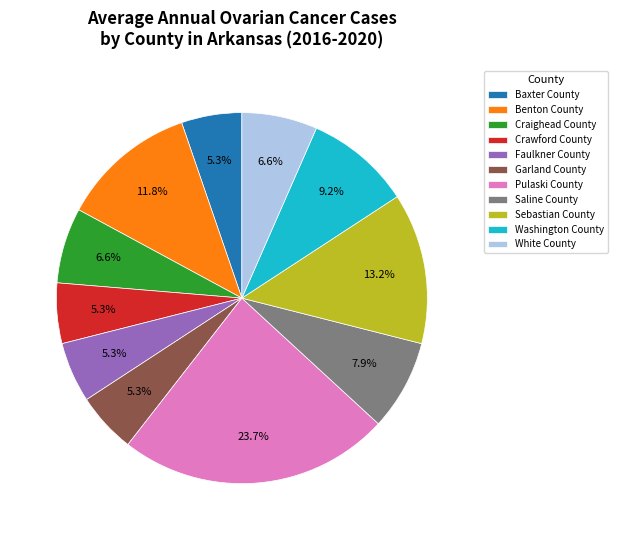

Approximately how many times larger is the value at White County compared to Craighead County?

1.0